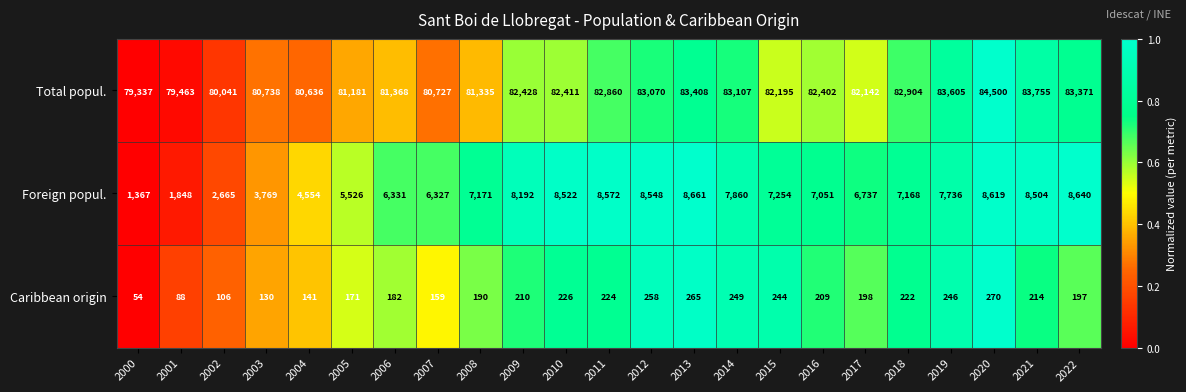

Is it true that Foreign popul. equals 1848 at 2001?

True